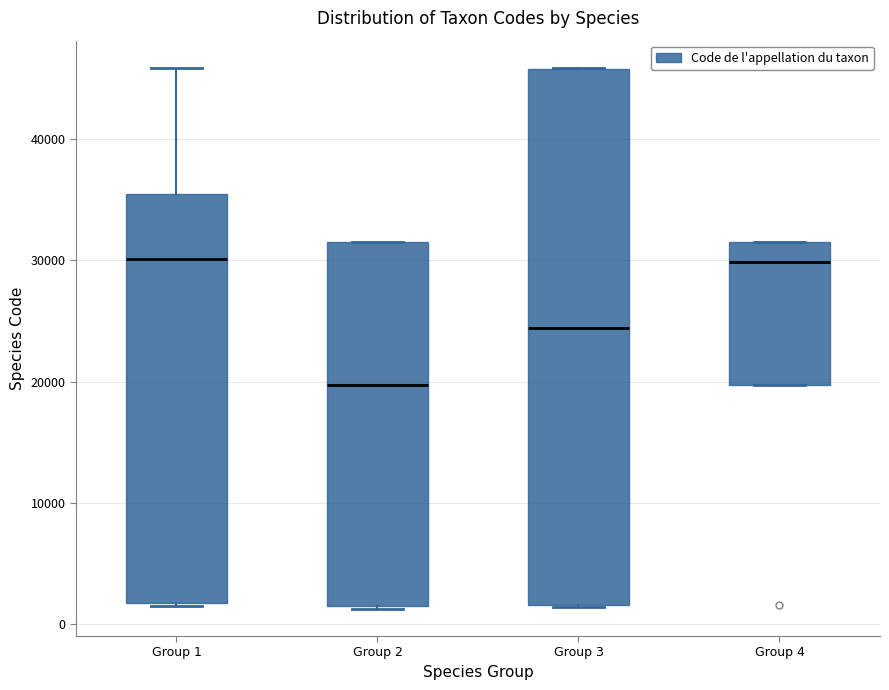

Reading left to right, read every box against the y-axis: the position of its median line, the range the box covers, and the ends of its whiskers. The values are not printed on the chart, so give them approximately, as read against the axis.

Group 1: median 30000, box 2000 to 35000, whiskers 1000 to 46000
Group 2: median 20000, box 1000 to 32000, whiskers 1000 to 32000
Group 3: median 24000, box 2000 to 46000, whiskers 1000 to 46000
Group 4: median 30000, box 20000 to 32000, whiskers 20000 to 32000